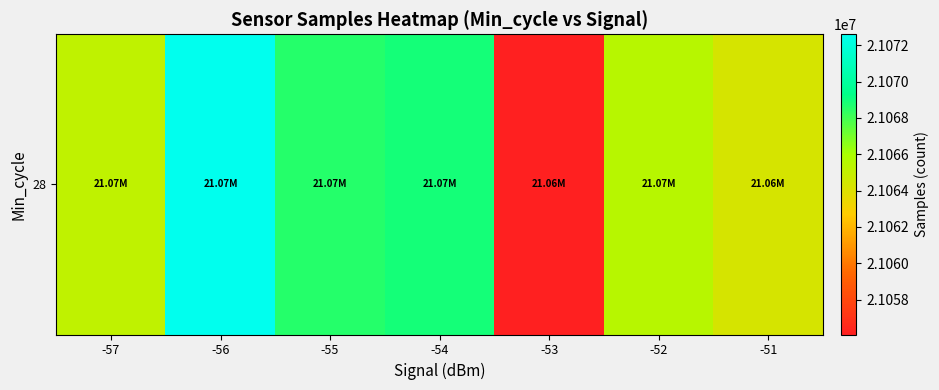

Between -53 and -55, which is larger?

-55